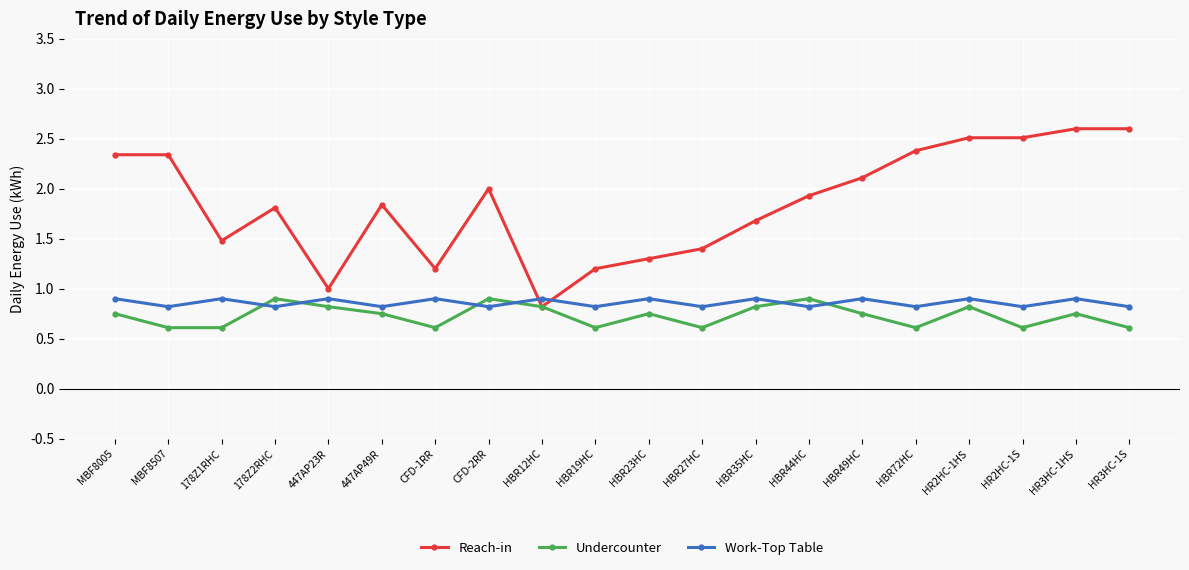

What is the difference between the second highest and minimum values in the Undercounter series?

0.3